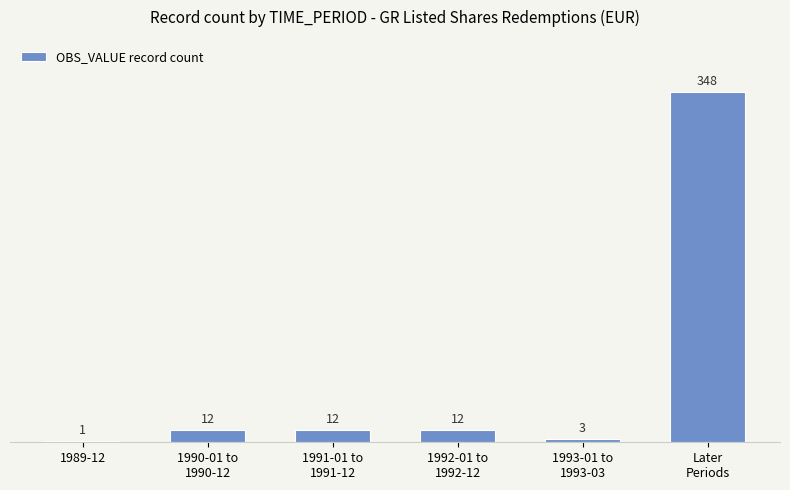

What is the greatest value displayed?

348